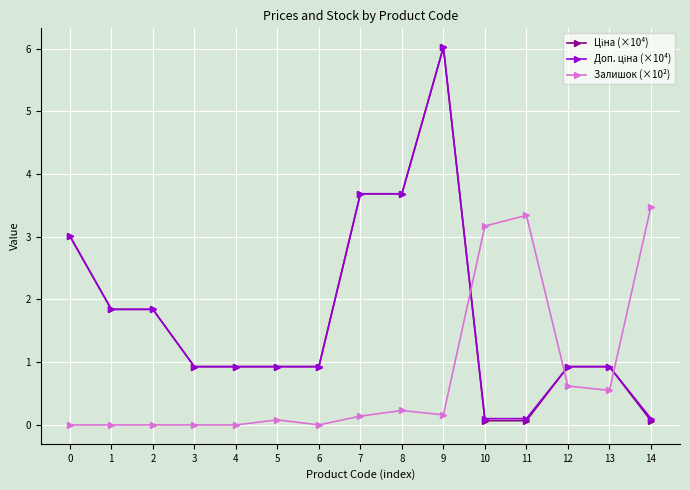

True or false: Залишок (×10²) has a value of 4.5 at 11.

False